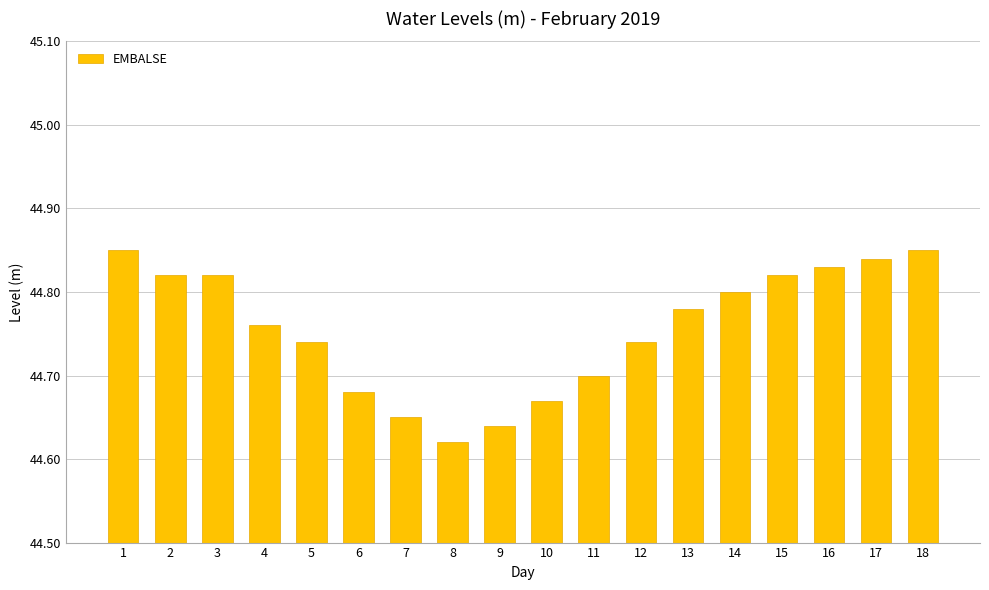

How many bars are there in total?

18